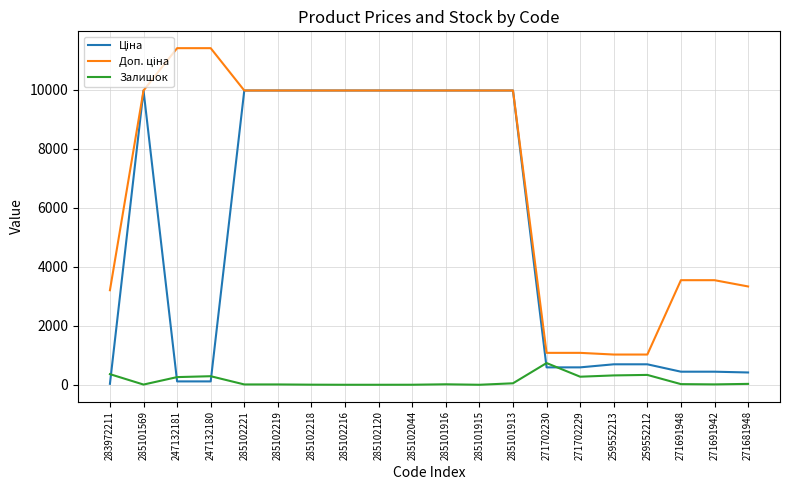

True or false: Залишок has a value of 260.0 at 247132181.

True